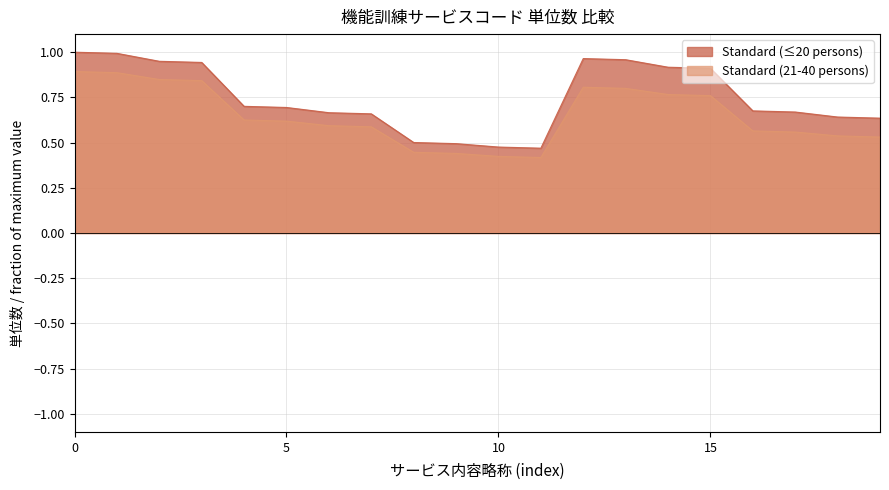

At which label does Standard (21-40 persons) reach its minimum?

機能訓練Ⅰ１・未計画２・期間超・拘束減